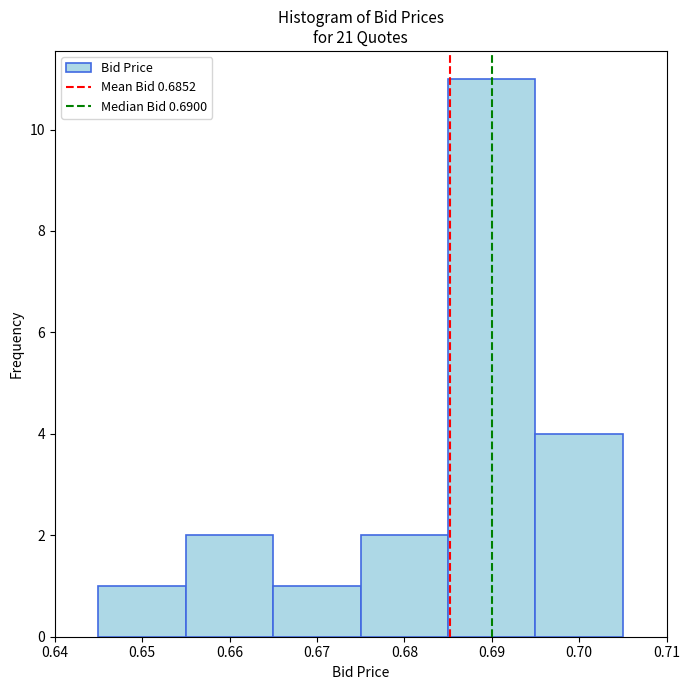

Reading left to right, list every bar in this chart as the range it spans on the x-axis followed by its height. The values are not printed on the chart, so give them approximately, as read against the axis.

0.645 to 0.655: 1
0.655 to 0.665: 2
0.665 to 0.675: 1
0.675 to 0.685: 2
0.685 to 0.695: 11
0.695 to 0.705: 4